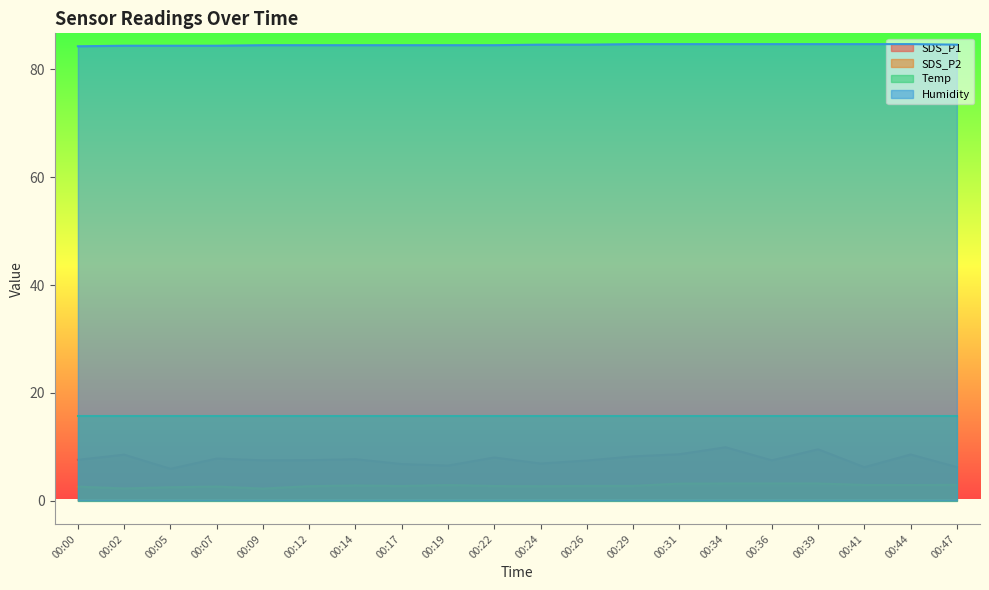

Between 00:19 and 00:39, which series saw the biggest shift?

SDS_P1